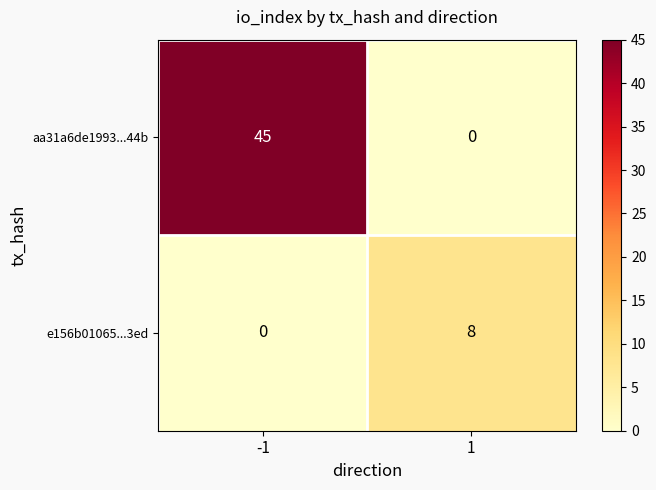

What is the average value of the e156b01065...3ed series?

4